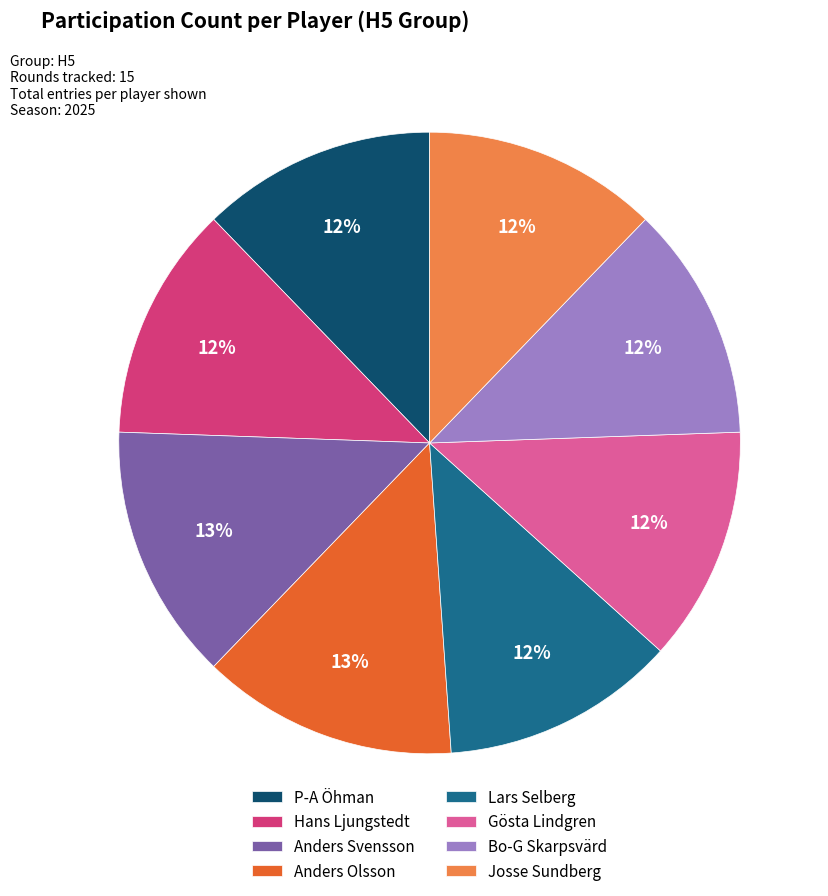

Which has a higher value, P-A Öhman or Anders Olsson?

Anders Olsson